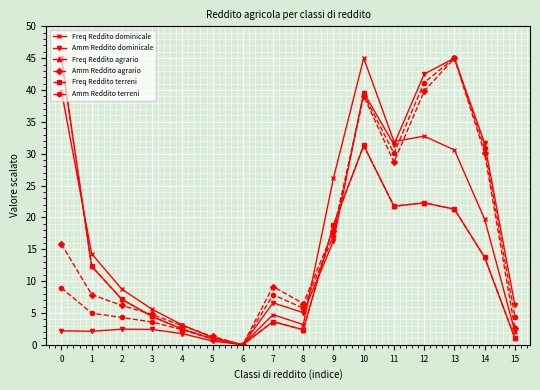

What is the difference between the highest and lowest values at 7?

5.5